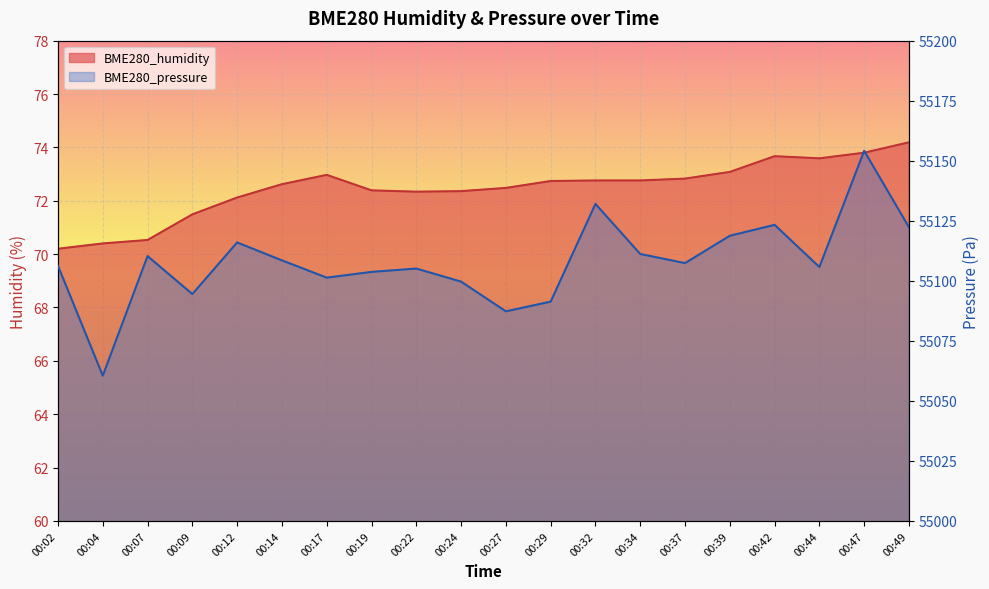

What are all the series names shown in the legend?

BME280_humidity, BME280_pressure